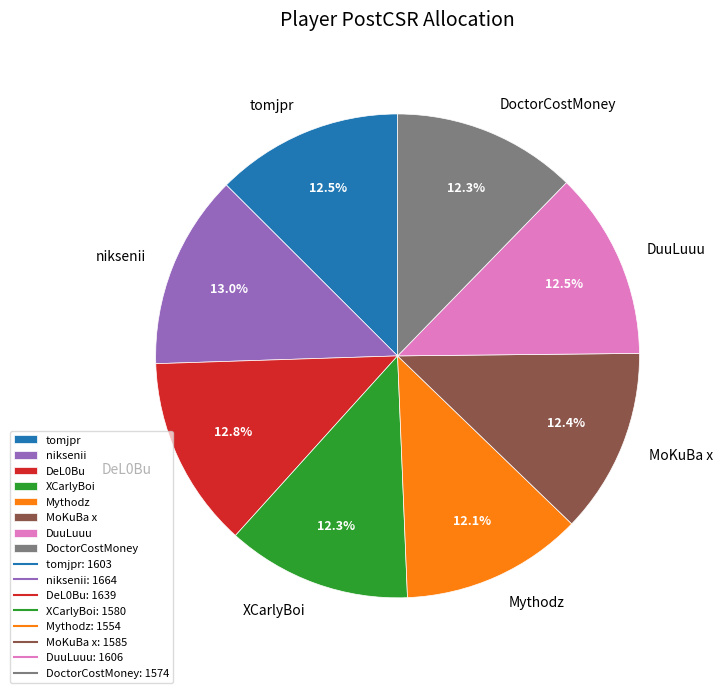

Is it true that DeL0Bu is 13% of the pie?

True